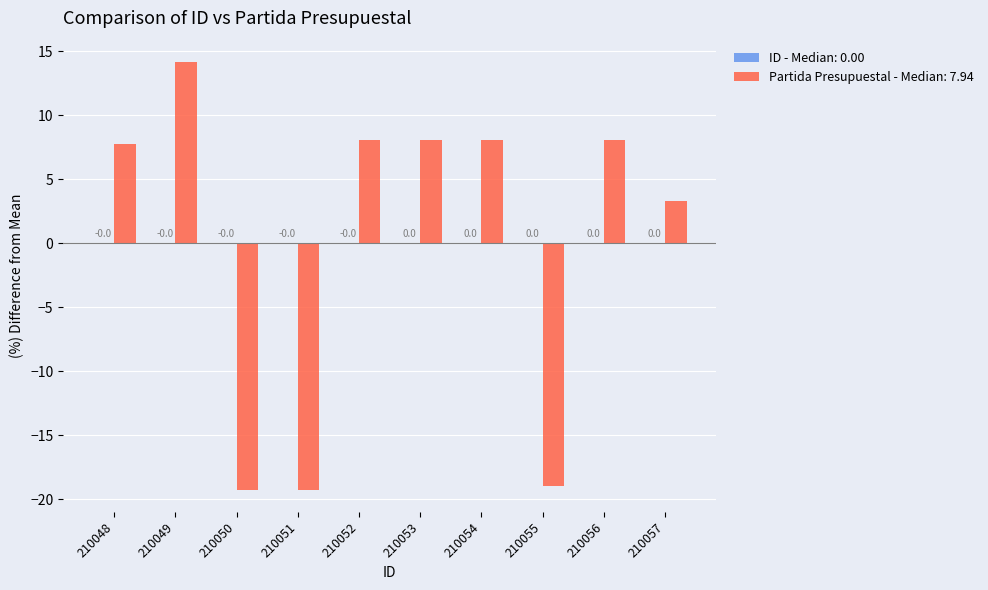

At which label does Partida Presupuestal - Median: 7.94 first exceed 8?

210049